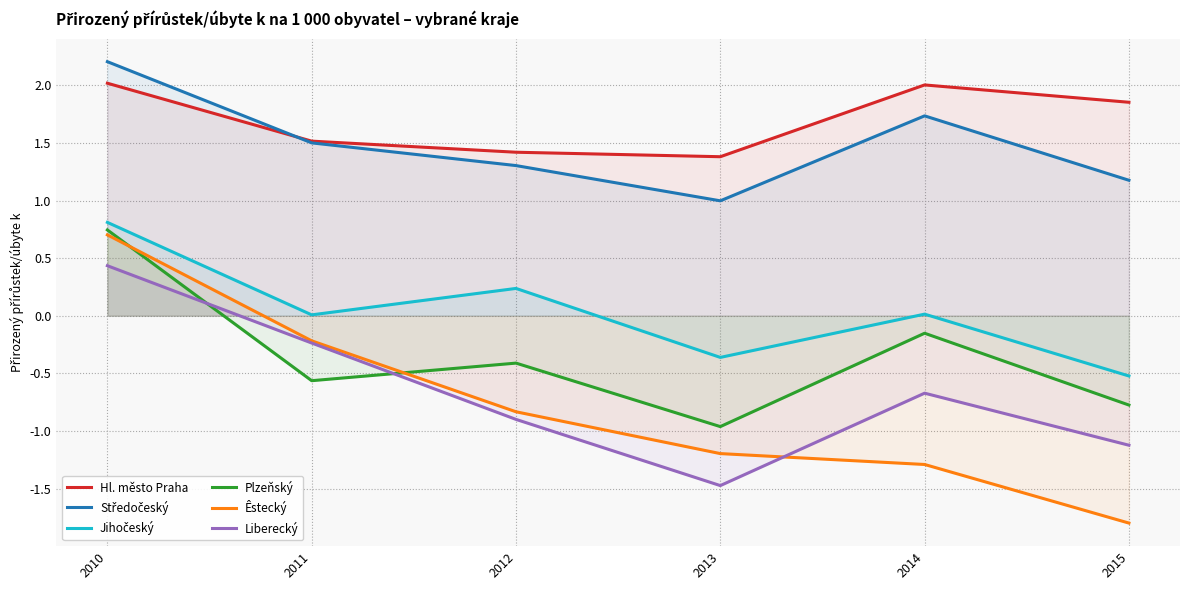

True or false: Jihočeský and Hl. město Praha intersect in this chart.

False